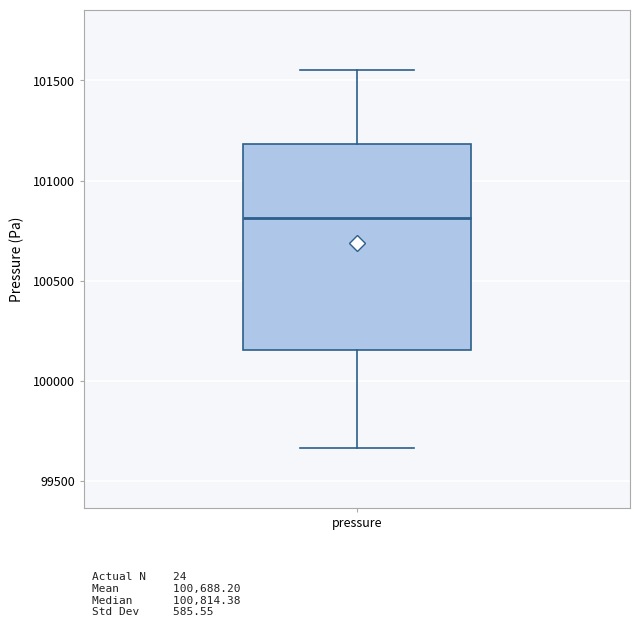

Transcribe this box plot: give where the median line is, the range the box spans, and where the two whiskers end, as read against the y-axis. The values are not printed on the chart, so give them approximately, as read against the axis.

median 100800, box 100150 to 101200, whiskers 99650 to 101550